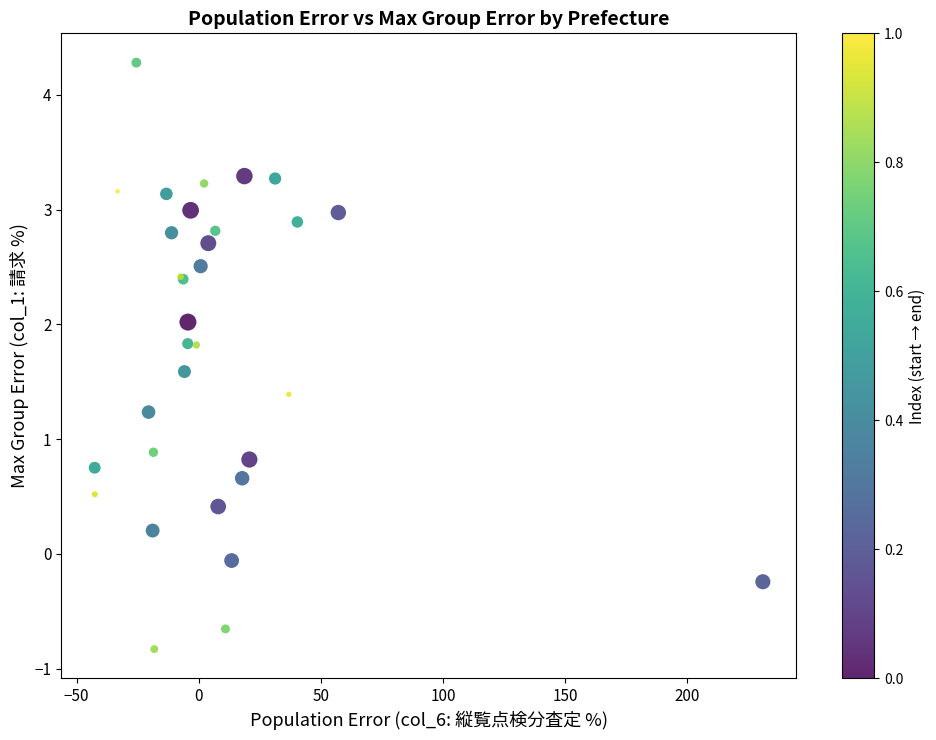

What Y value in the scatter plot is closest to 1?

0.9